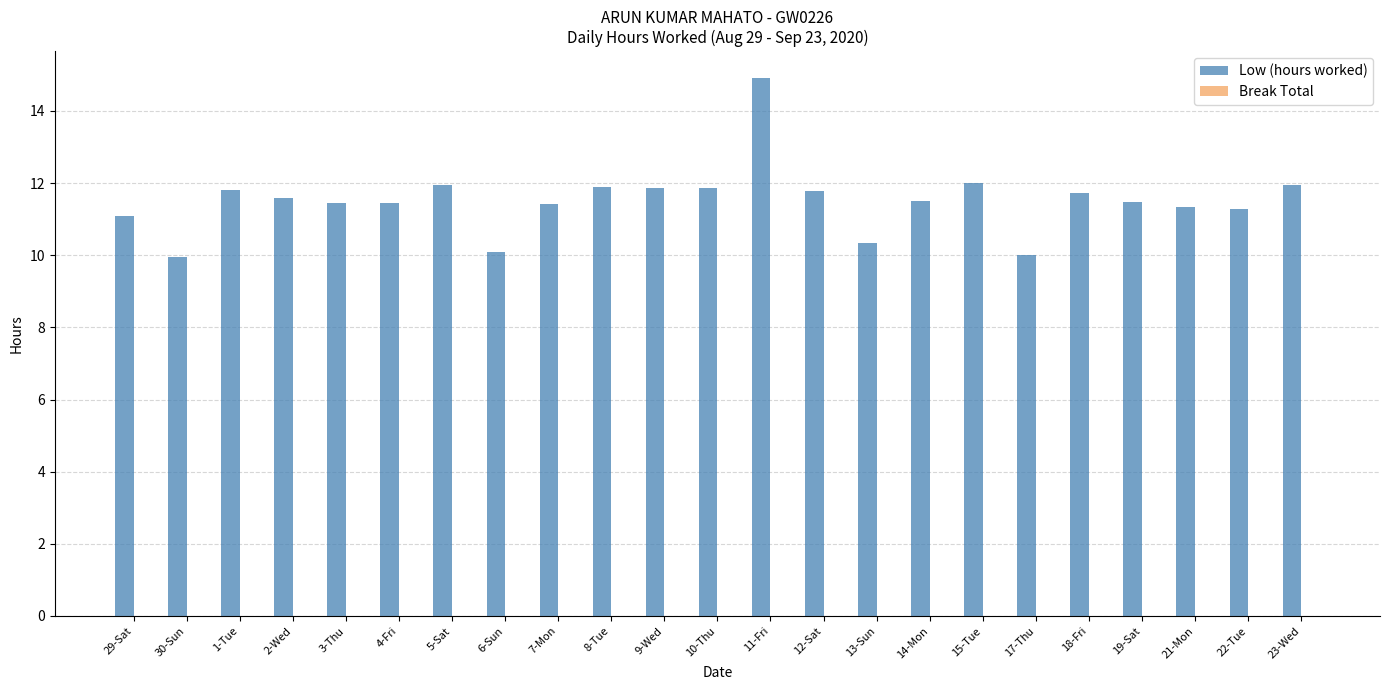

Which category has the highest value across all series?

11-Fri